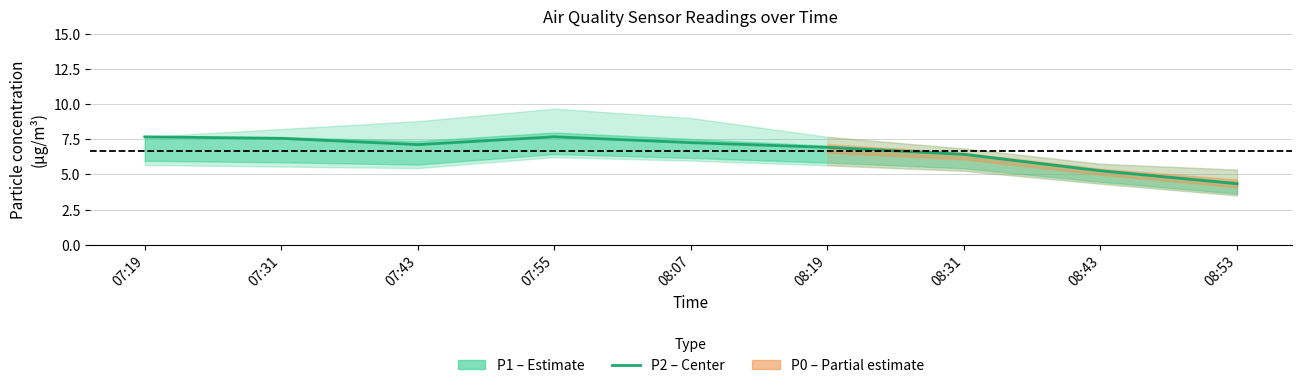

True or false: the data has more than 1 interior local peaks.

False